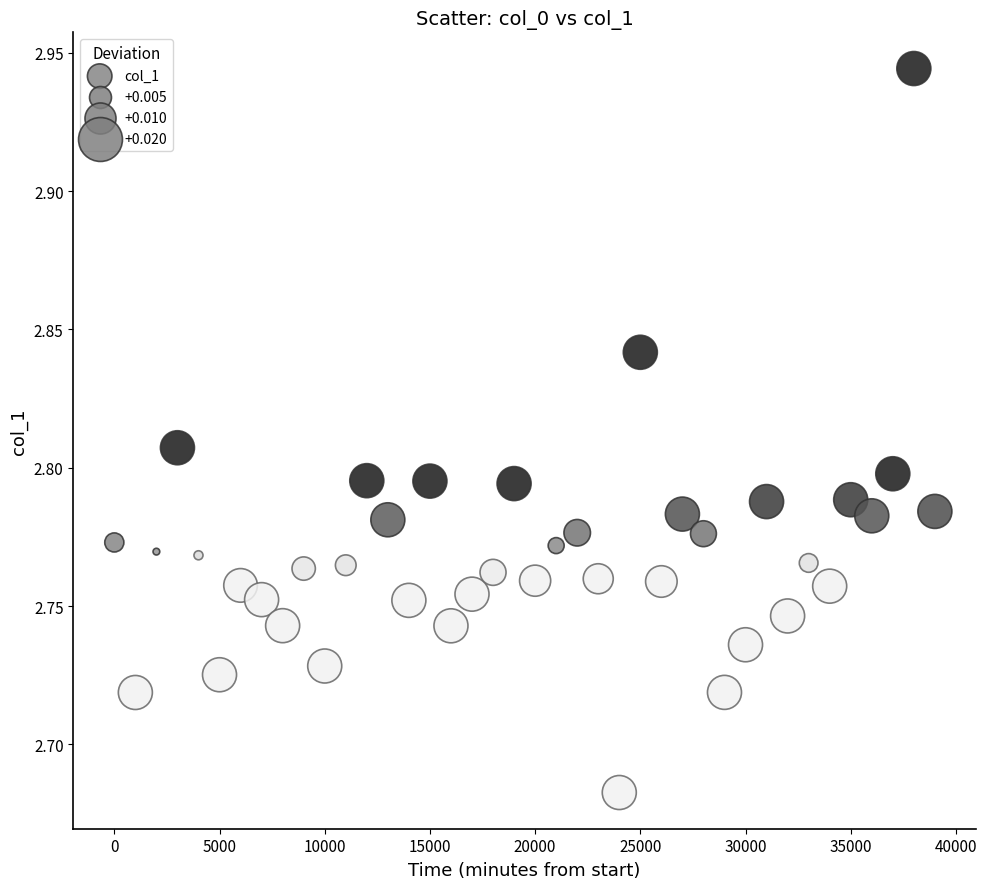

What is the range of Y values (max minus min)?

0.3